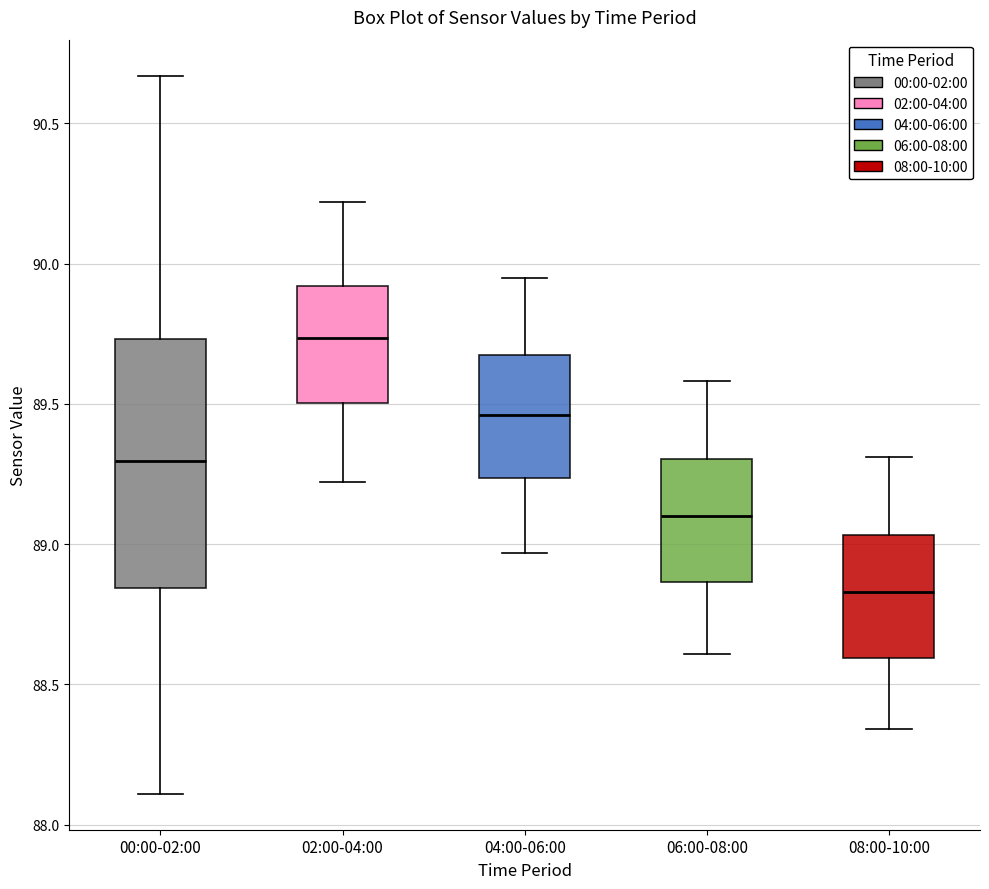

Where is the upper edge of the box for 04:00-06:00 on the y-axis? The values are not printed on the chart, so give them approximately, as read against the axis.

89.65